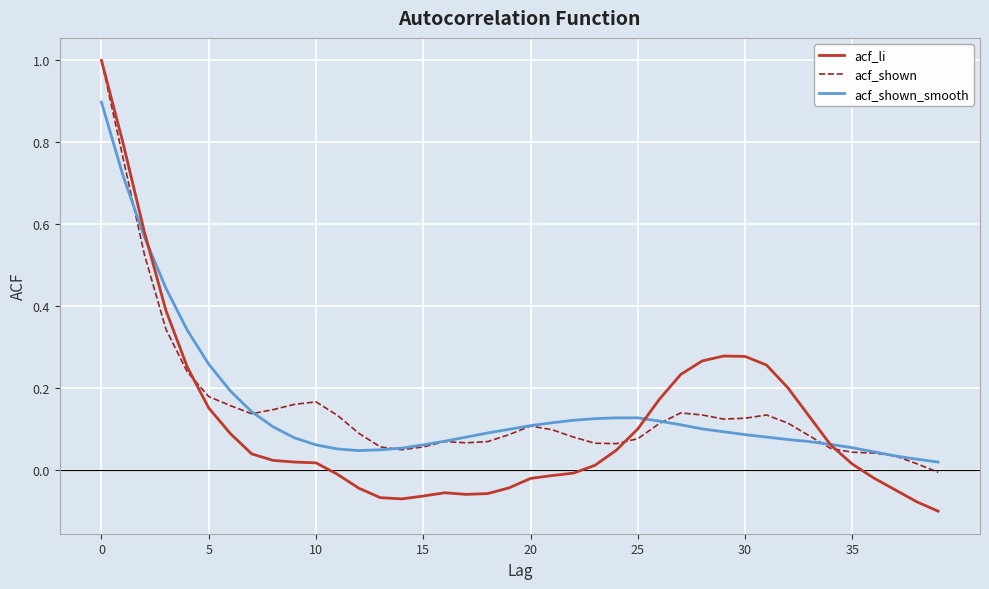

What is the maximum value shown in the chart?

1.0